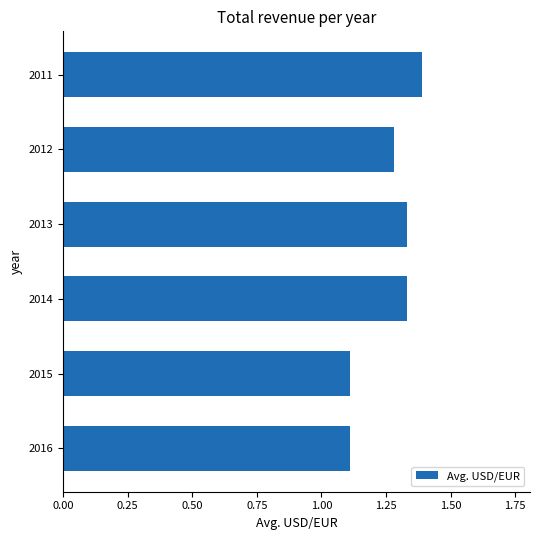

Is it true that the value at 2011 is 1.4?

True